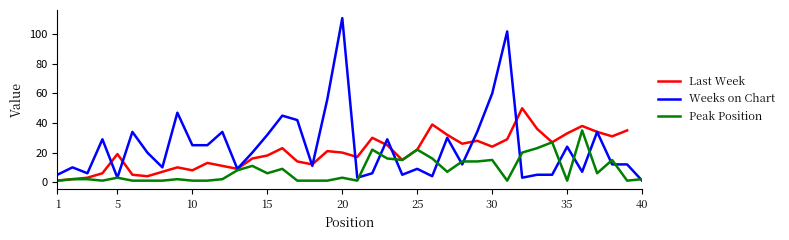

In Last Week, how many points are lower than both neighbors (excluding endpoints)?

10